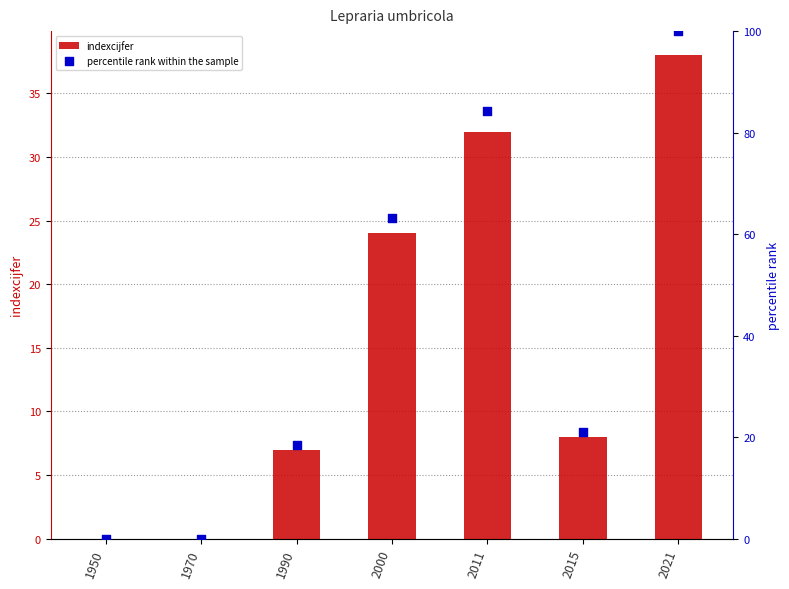

Which series reaches the minimum Y coordinate?

indexcijfer